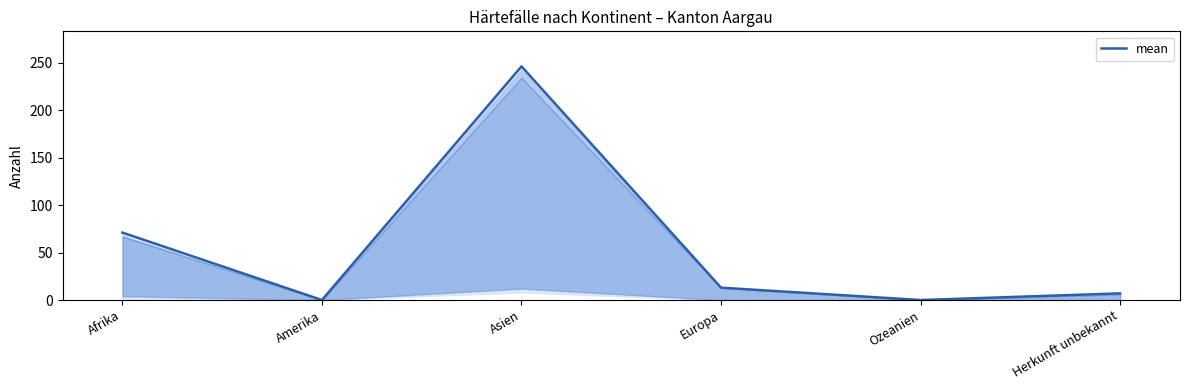

True or false: there are more than 0 points higher than both neighbors.

True